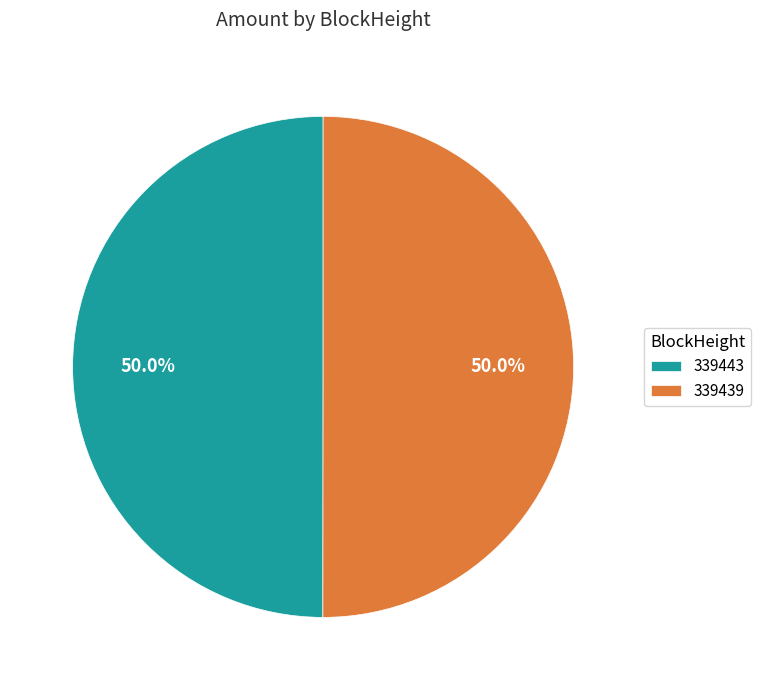

How many segments does this pie chart have?

2